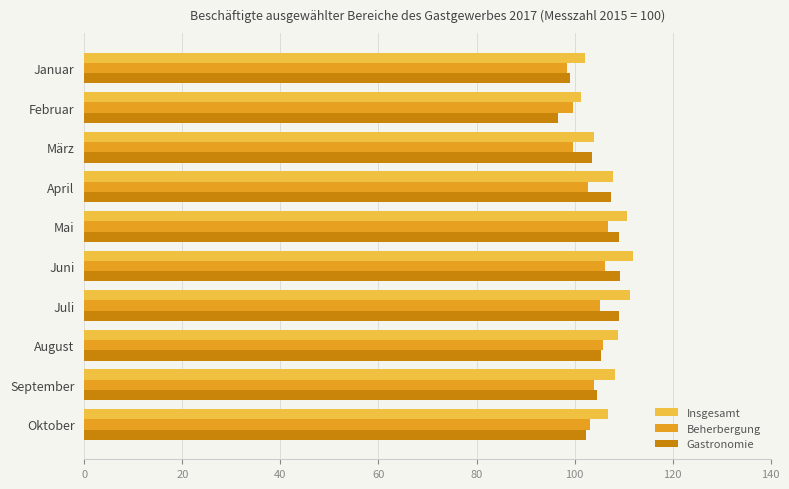

The Gastronomie series shows 29.8 at August. True or false?

False